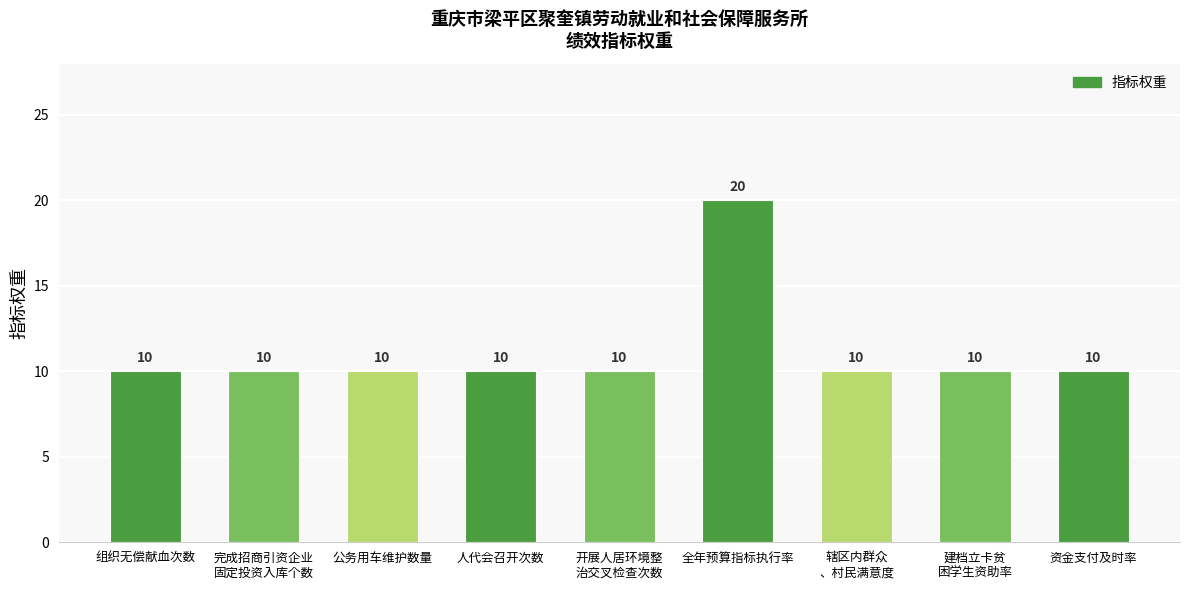

What value does the data have at 公务用车维护数量, to the nearest 5?

10